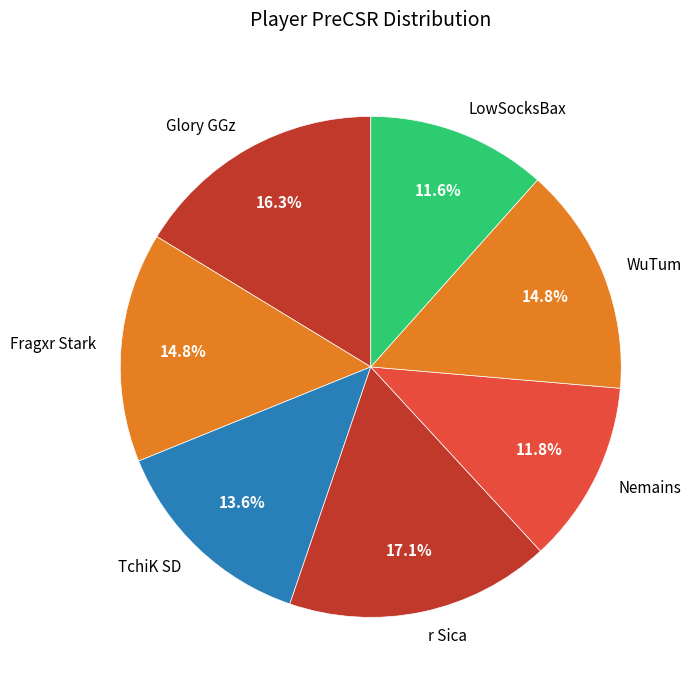

Is it true that WuTum is 1% of the pie?

False